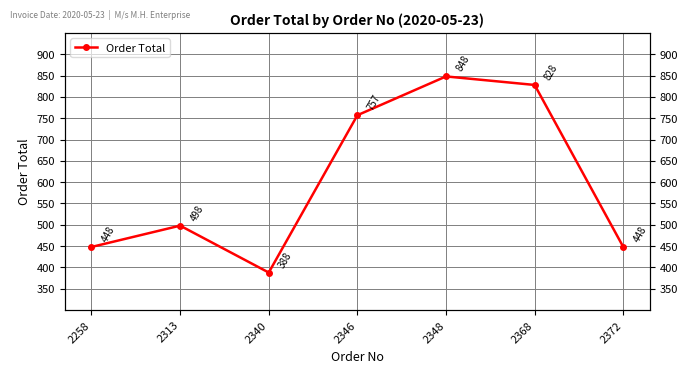

Which label corresponds to the largest value in the chart?

2348